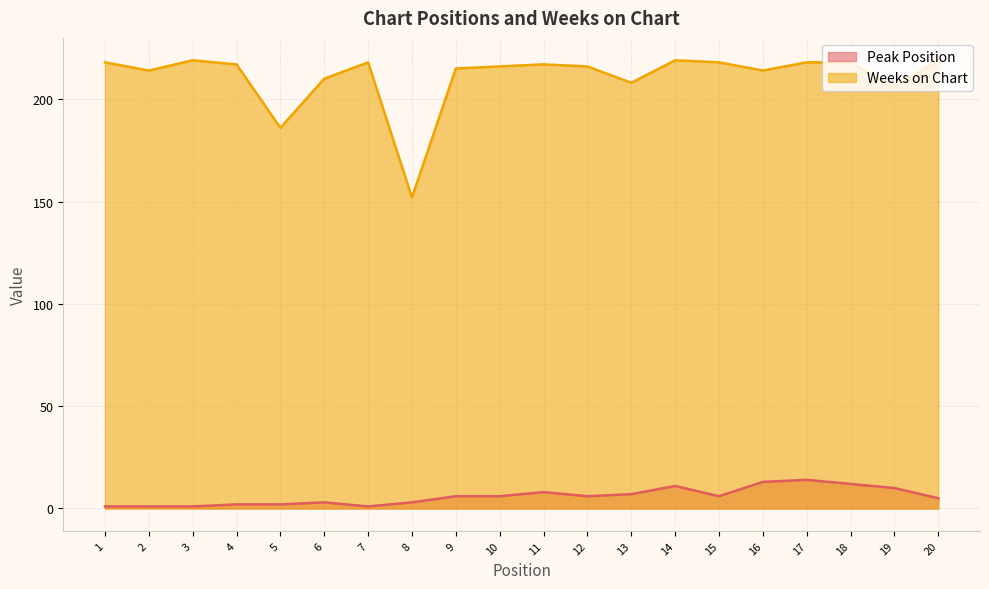

True or false: Weeks on Chart and Peak Position cross at least once.

False